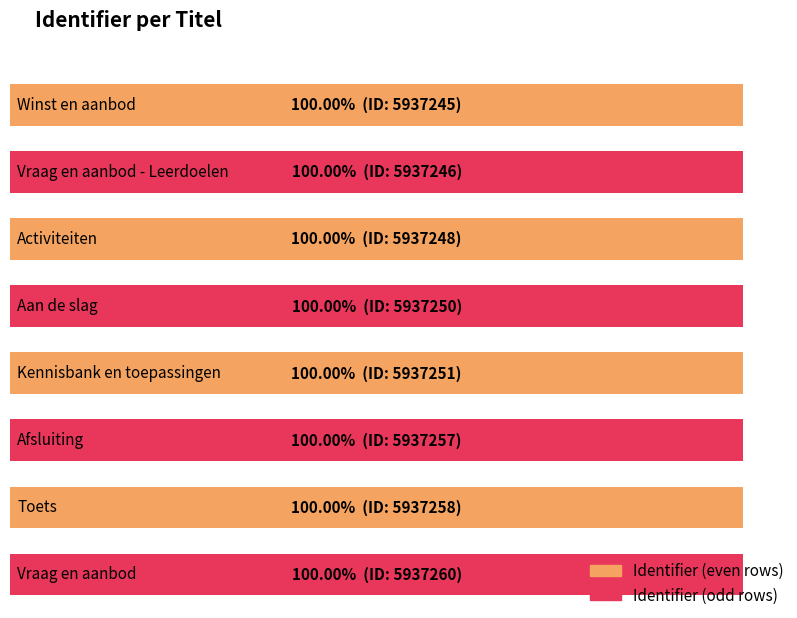

Rank the categories by value from highest to lowest.

Vraag en aanbod, Toets, Afsluiting, Kennisbank en toepassingen, Aan de slag, Activiteiten, Vraag en aanbod - Leerdoelen, Winst en aanbod